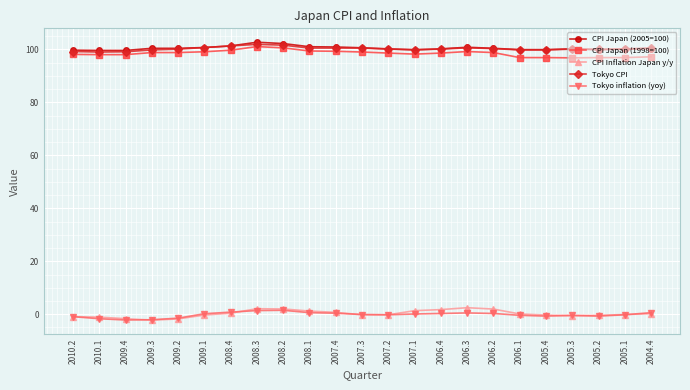

What is the highest value of the Tokyo CPI series?

101.9